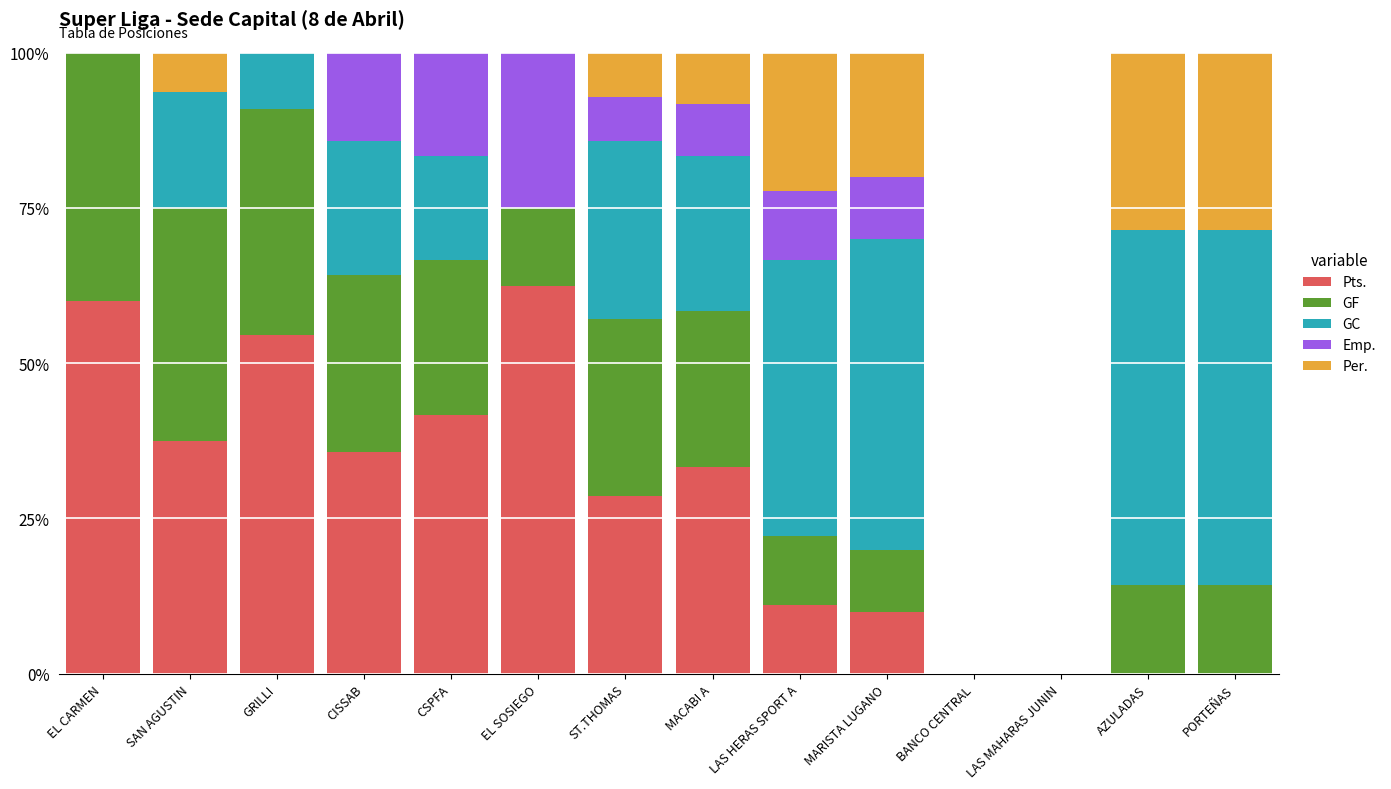

How many series are shown in this chart?

5